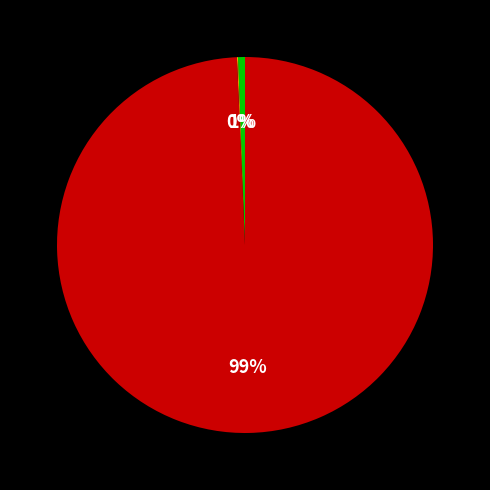

To the nearest percent, what is the average slice percentage?

33%